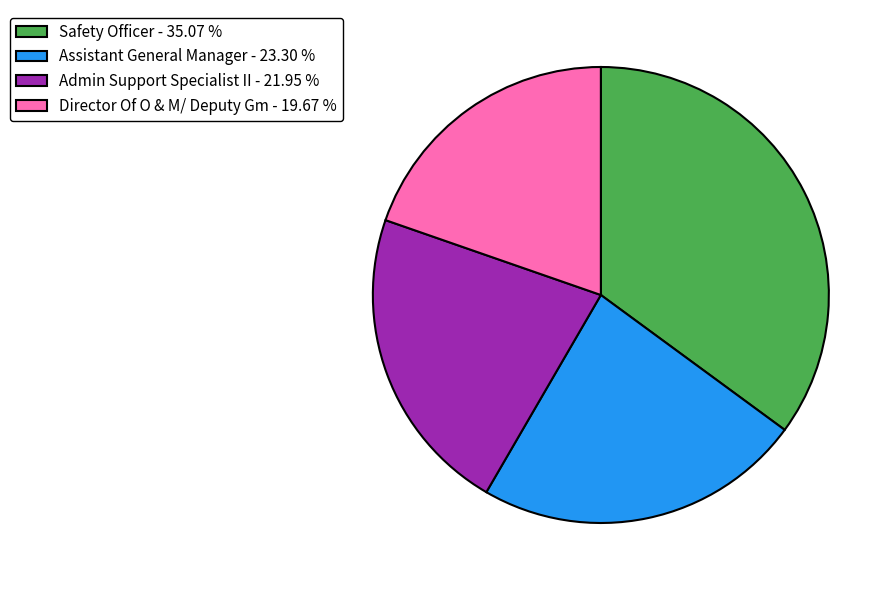

Rank the categories by value from highest to lowest.

Safety Officer, Assistant General Manager, Admin Support Specialist II, Director Of O & M/ Deputy Gm